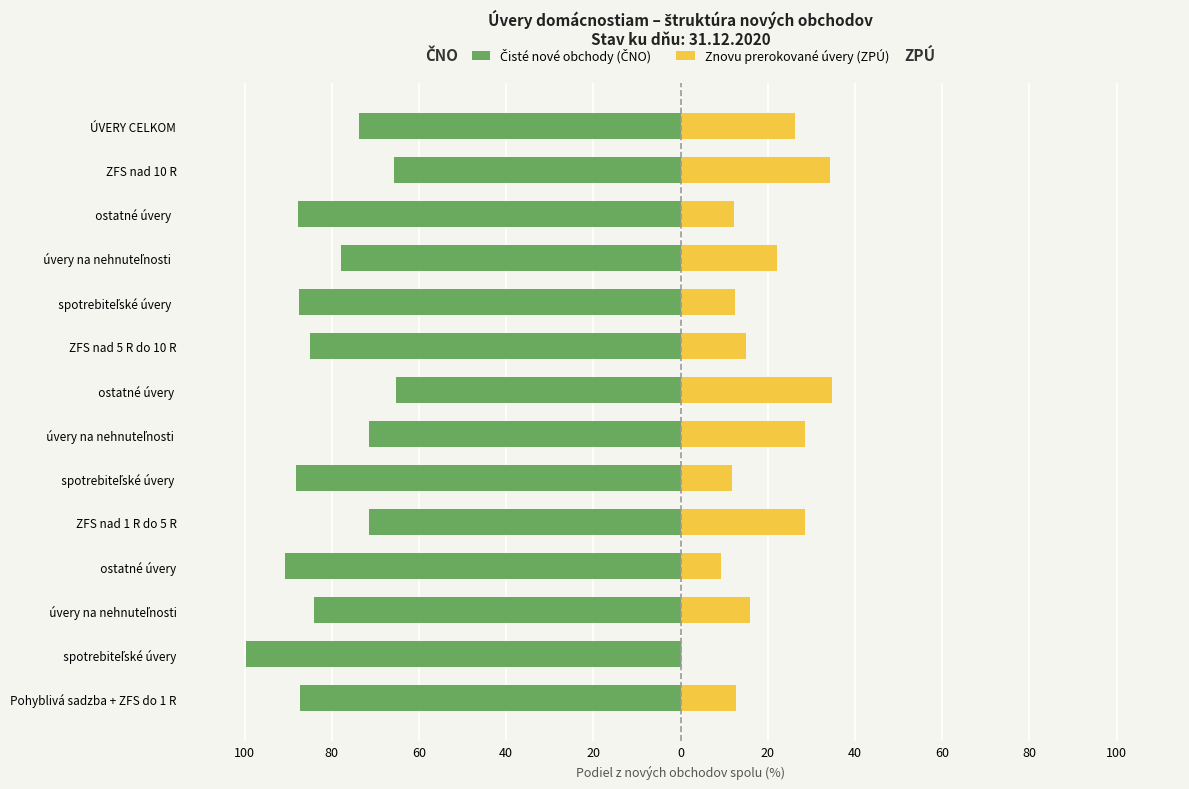

What is the approximate value of Čisté nové obchody (ČNO) at ostatné úvery?

-65.2